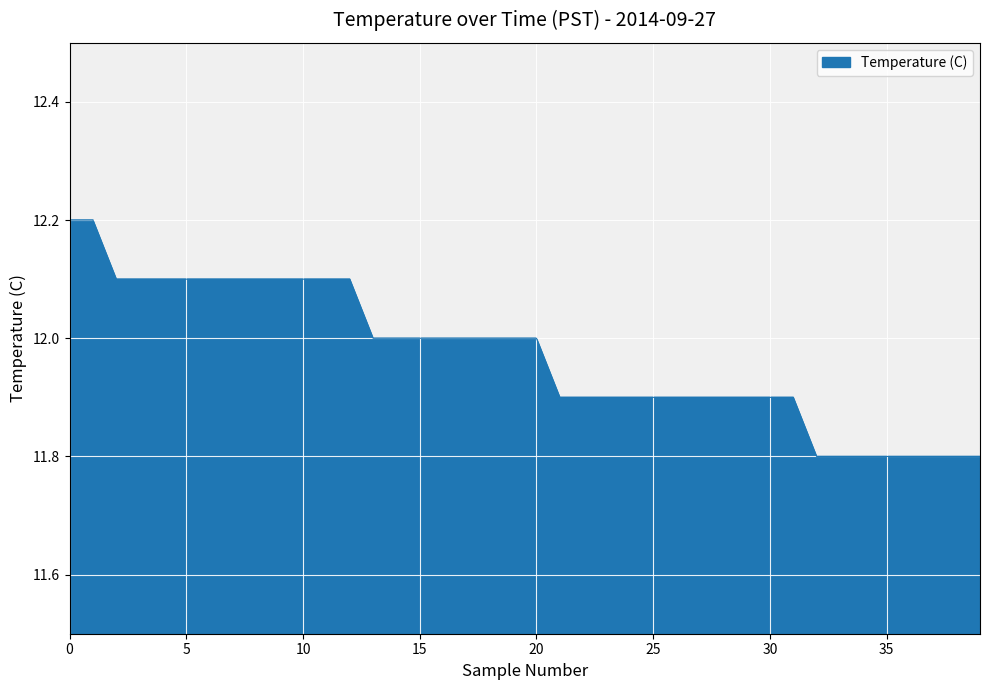

Reading right to left, list all the values displayed in this chart.

11.8	11.8	11.8	11.8	11.8	11.8	11.8	11.8	11.9	11.9	11.9	11.9	11.9	11.9	11.9	11.9	11.9	11.9	11.9	12.0	12.0	12.0	12.0	12.0	12.0	12.0	12.0	12.1	12.1	12.1	12.1	12.1	12.1	12.1	12.1	12.1	12.1	12.1	12.2	12.2